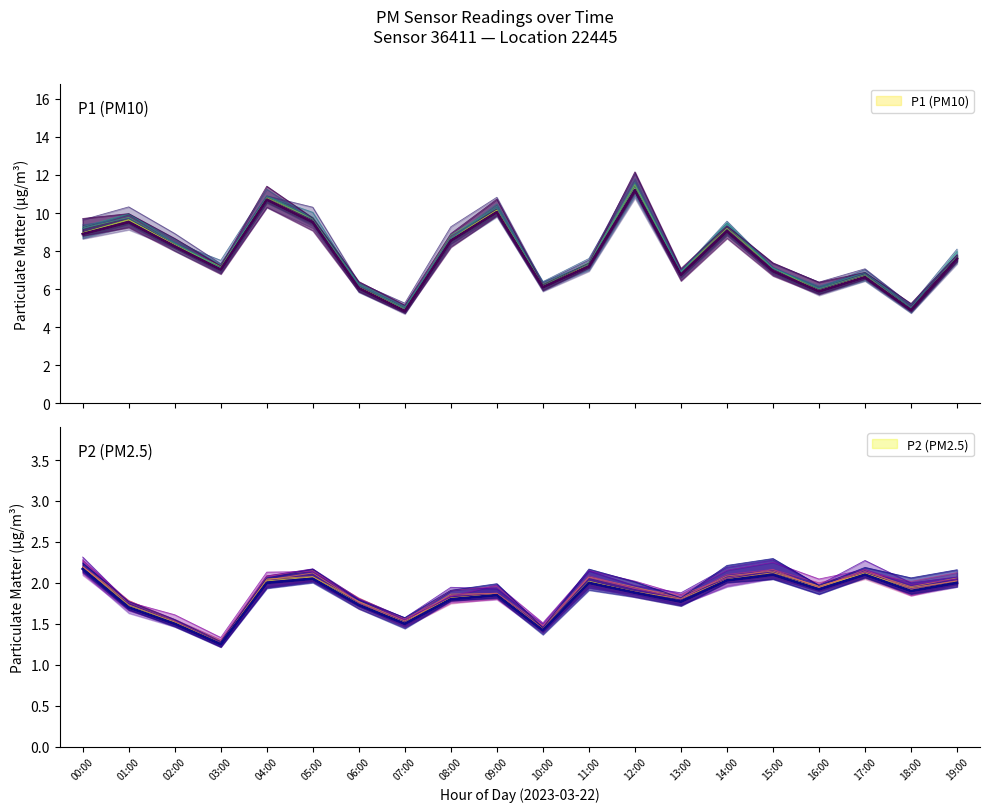

Count the number of data series in this chart.

2